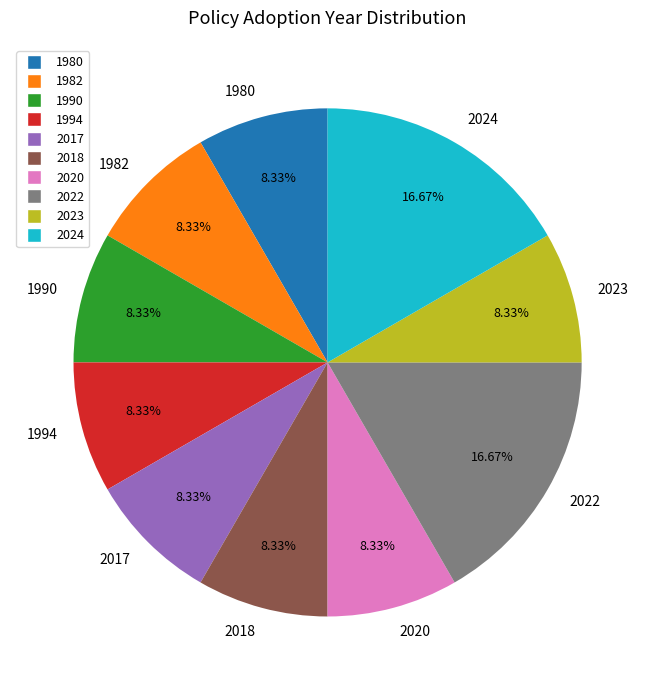

Combined, do 1982 and 2024 account for over 50%?

No